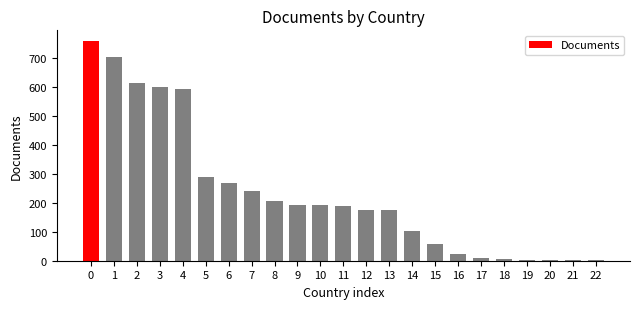

The value at 1 is 706. True or false?

True